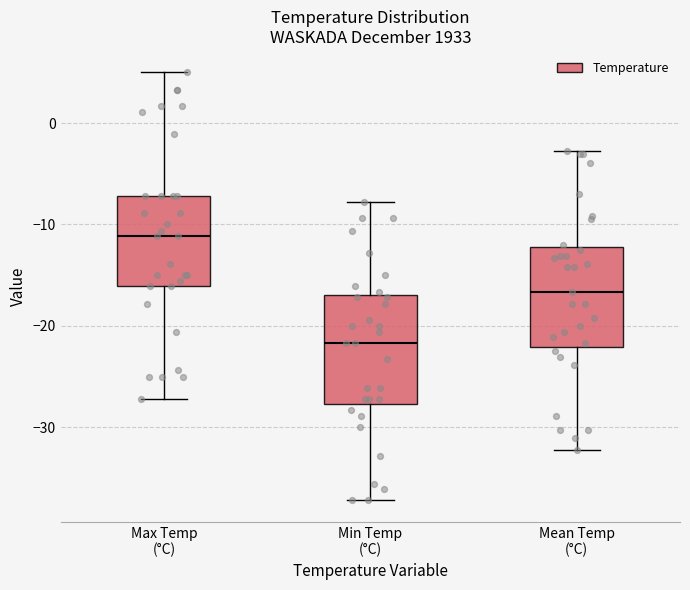

Where does the upper whisker of the box for Min Temp (°C) end on the y-axis? The values are not printed on the chart, so give them approximately, as read against the axis.

-8